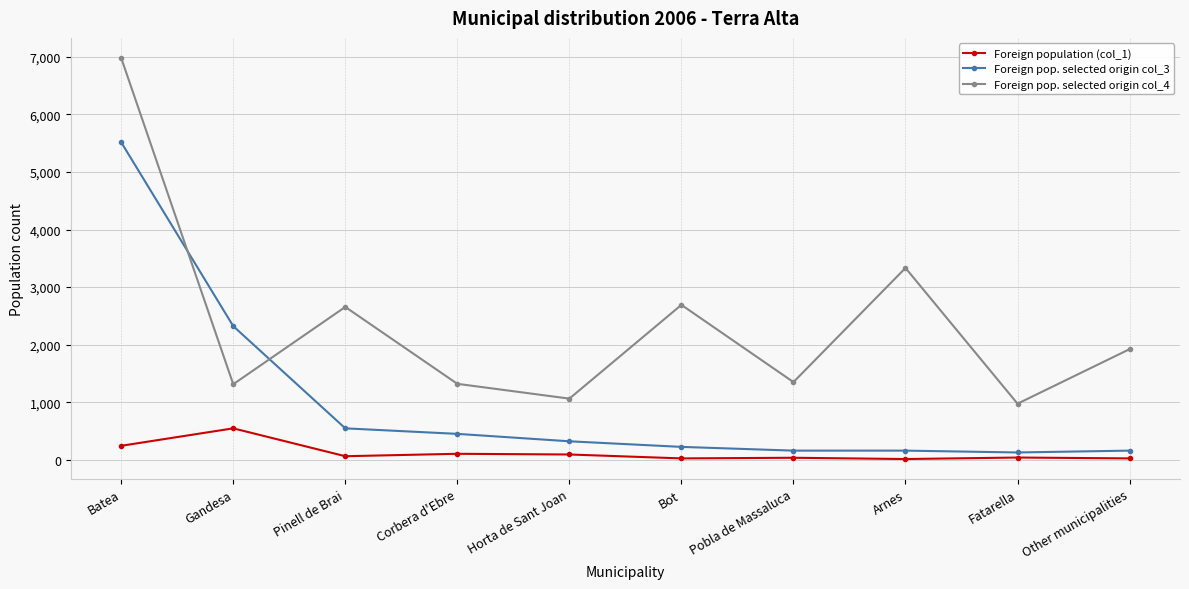

Is the value of Foreign population (col_1) at Fatarella greater than the value of Foreign pop. selected origin col_4 at Other municipalities?

No